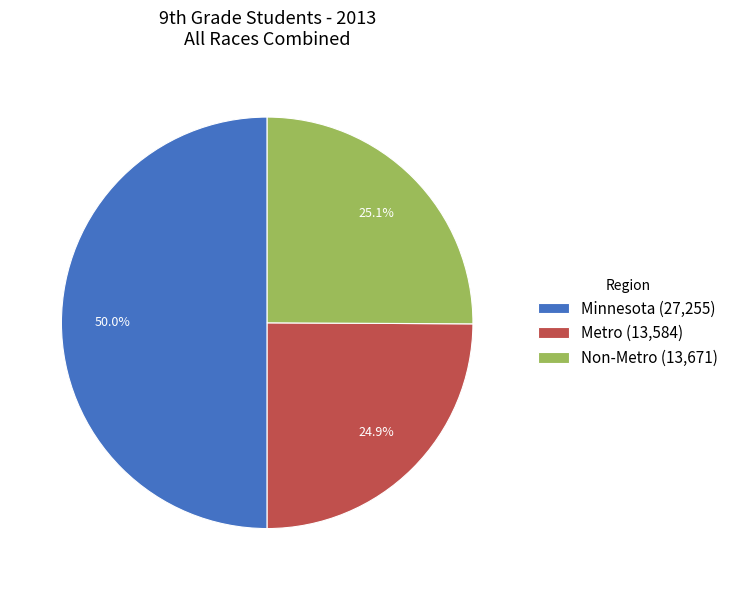

How much of the chart is everything except Minnesota?

50.0%